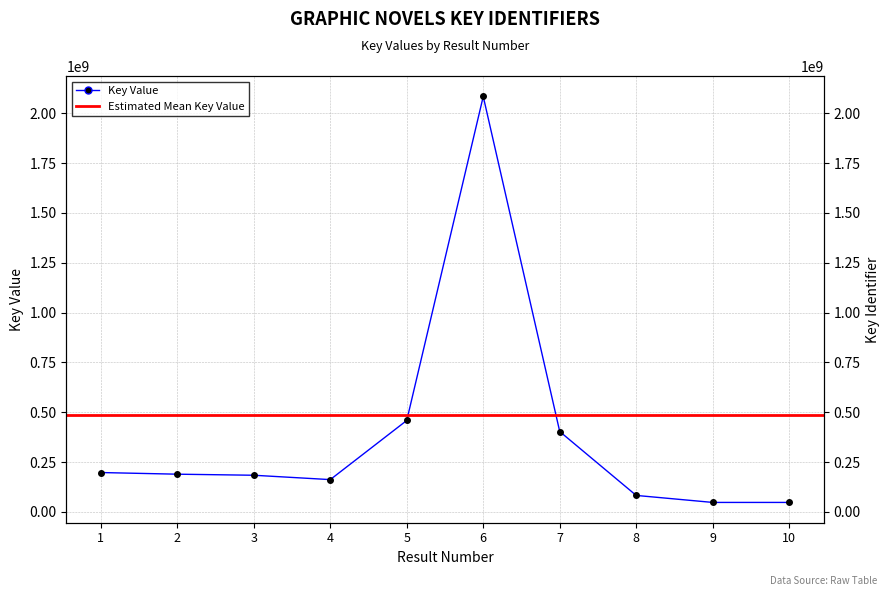

How many lines are shown in the chart?

1